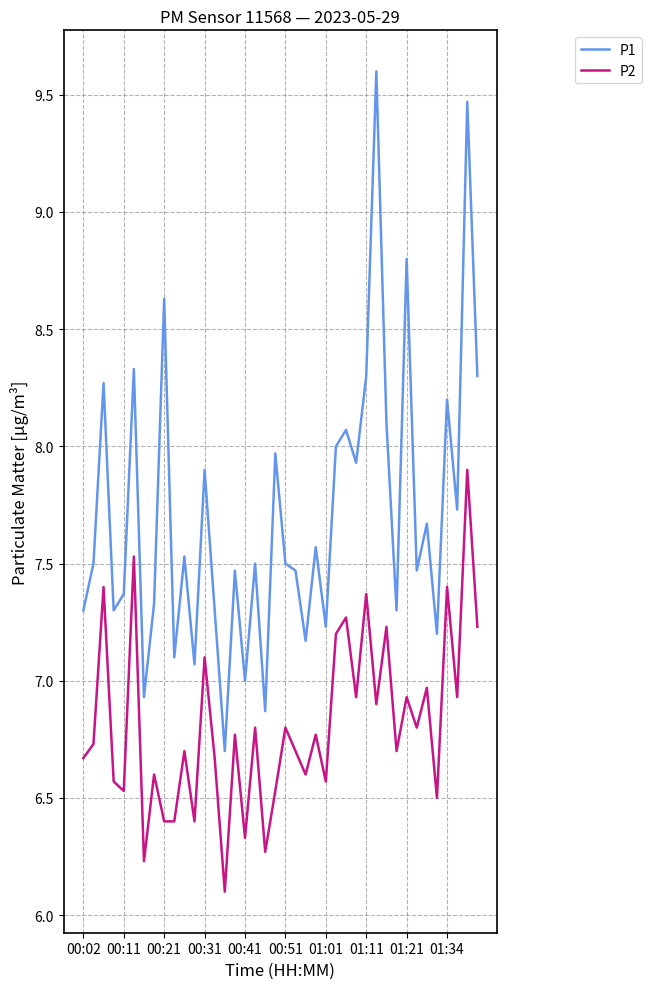

Rank the series by their average value, from lowest to highest.

P2, P1